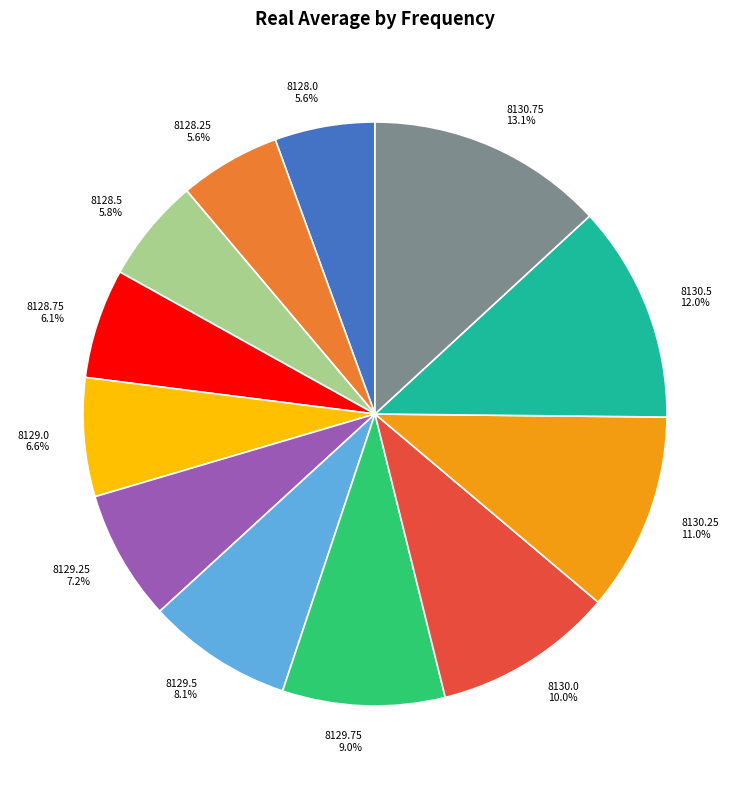

The 8129.75 slice represents 9% of the pie. True or false?

True